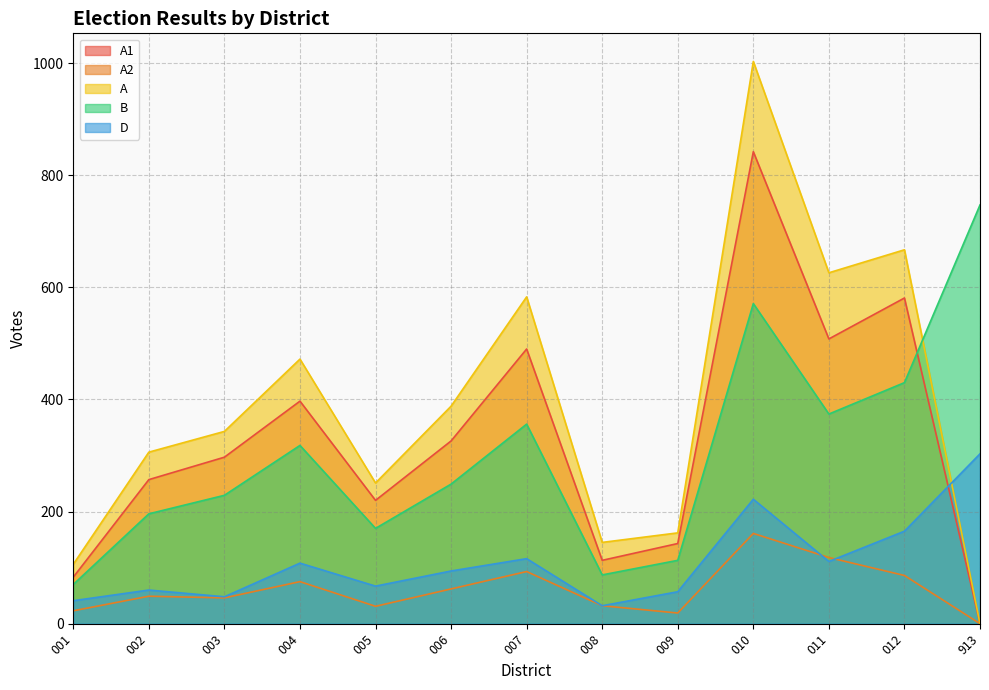

How many lines are shown in the chart?

5